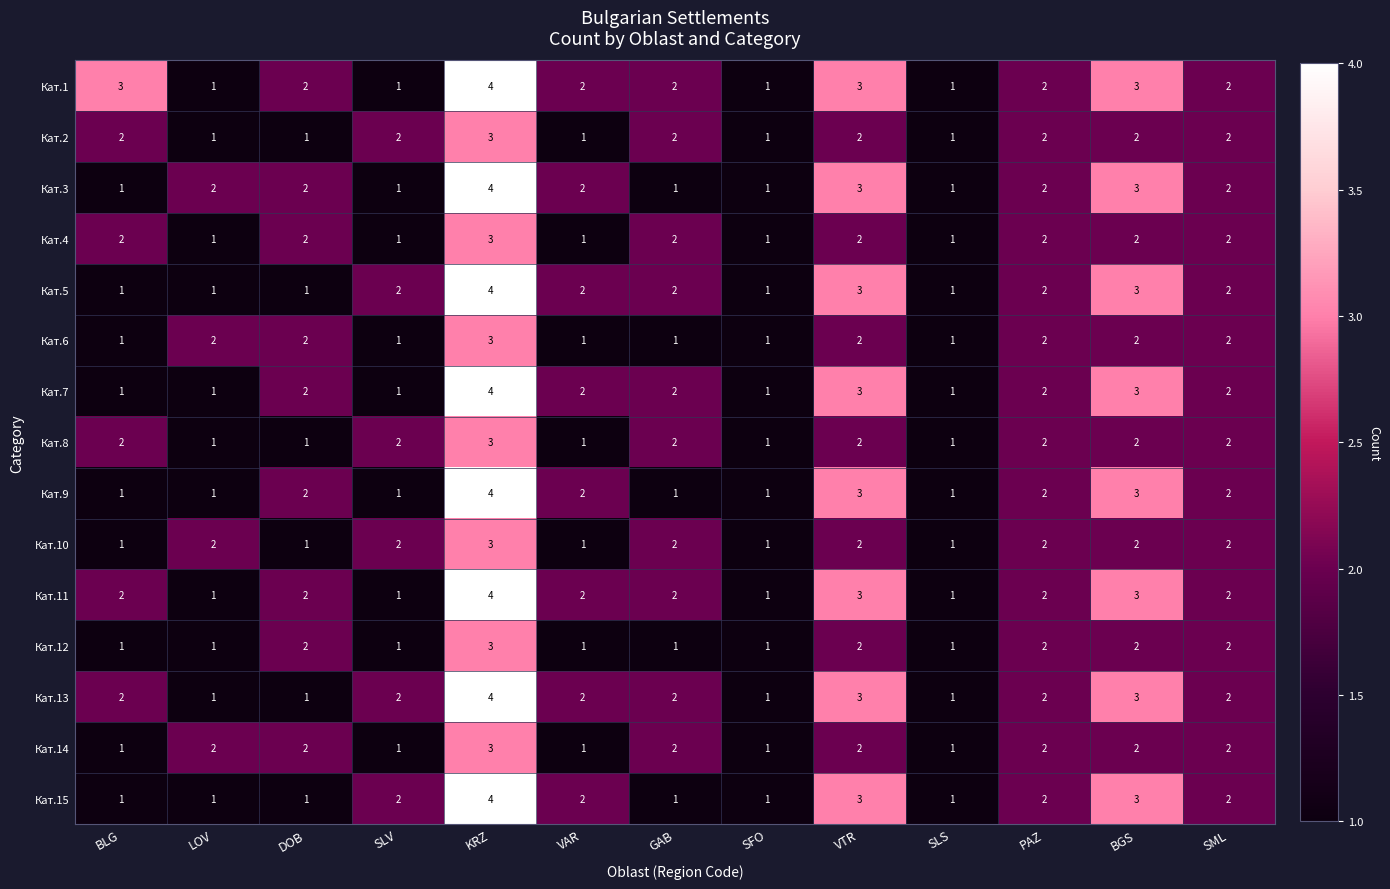

Is the value of Кат.10 at BLG greater than the value of Кат.9 at VTR?

No